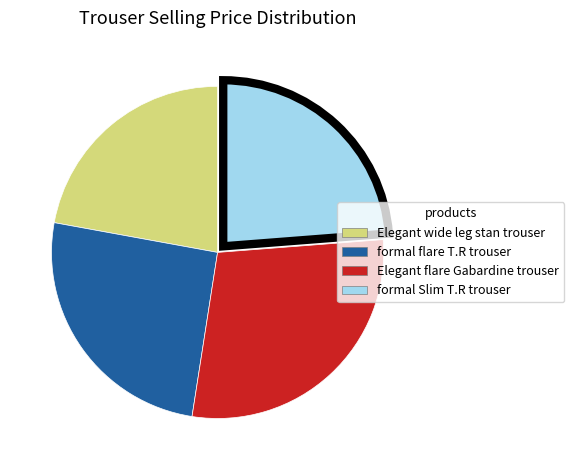

Does formal Slim T.R trouser account for over 50% of the chart?

No